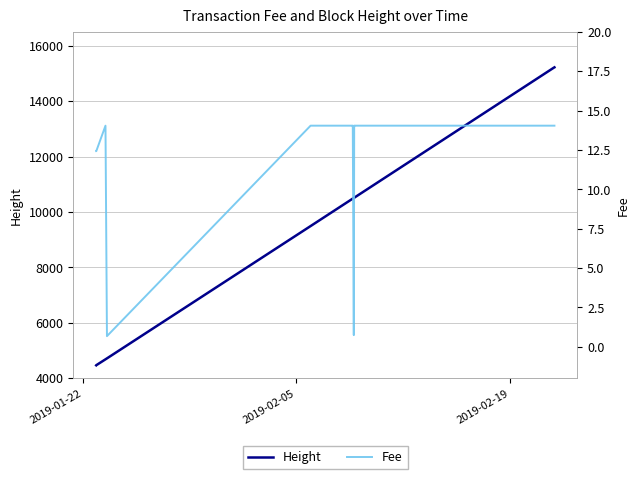

What is the value of the Fee point at the 31st from the left?

12.4